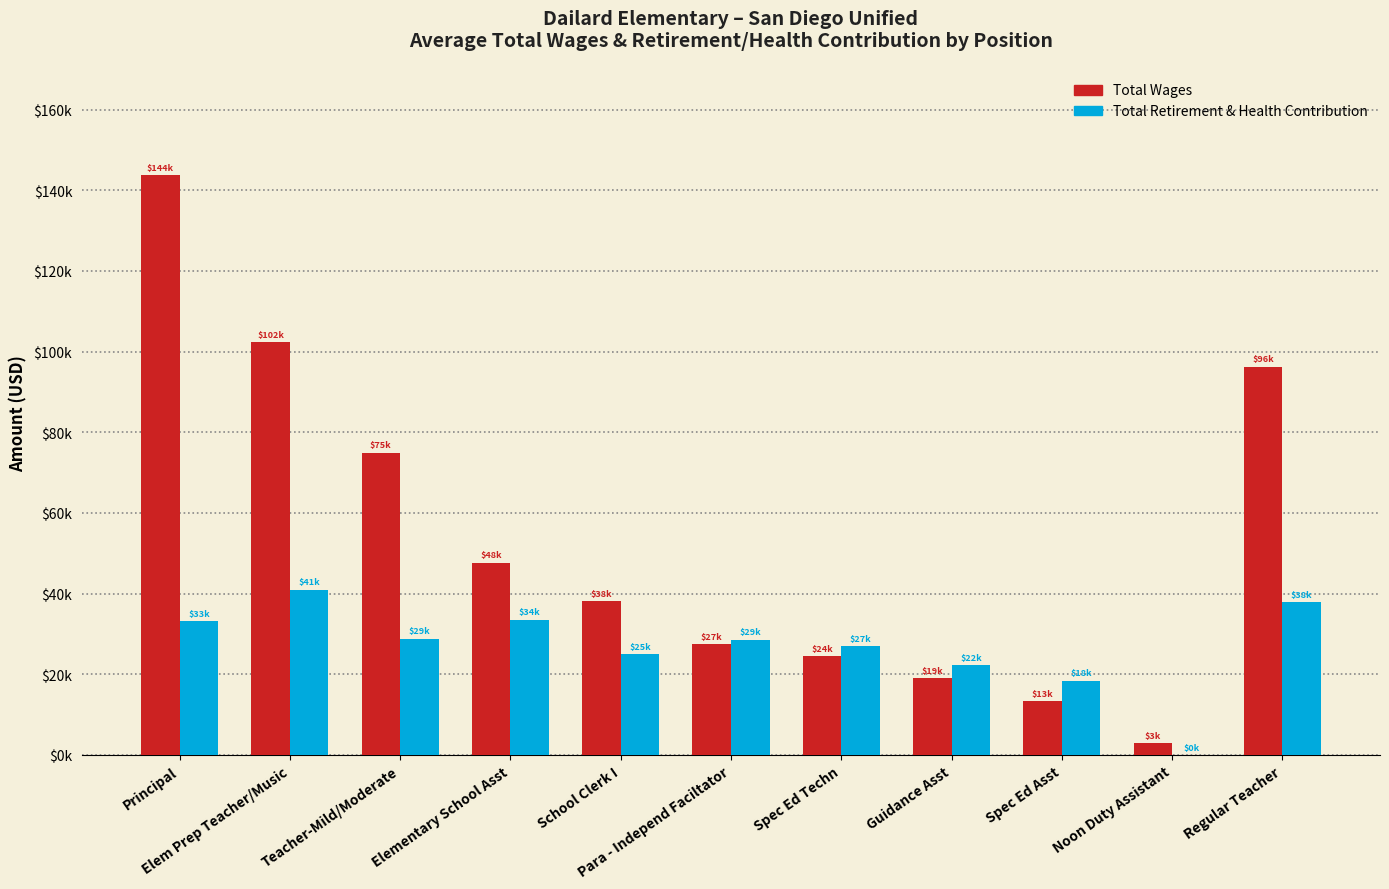

At which category is the sum across all series the highest?

Principal